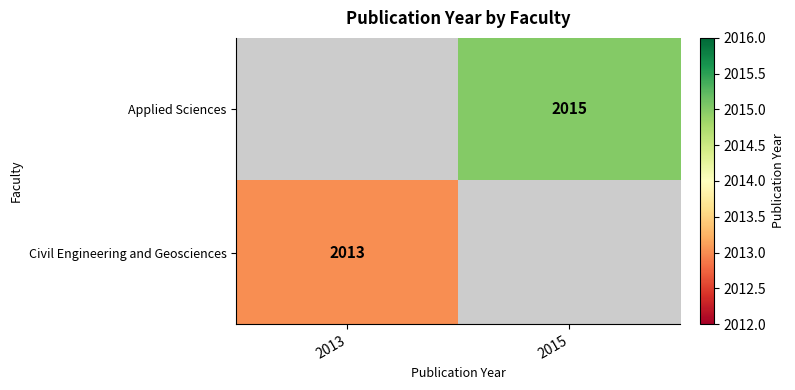

True or false: Civil Engineering and Geosciences has a value of 2664 at 2013.

False